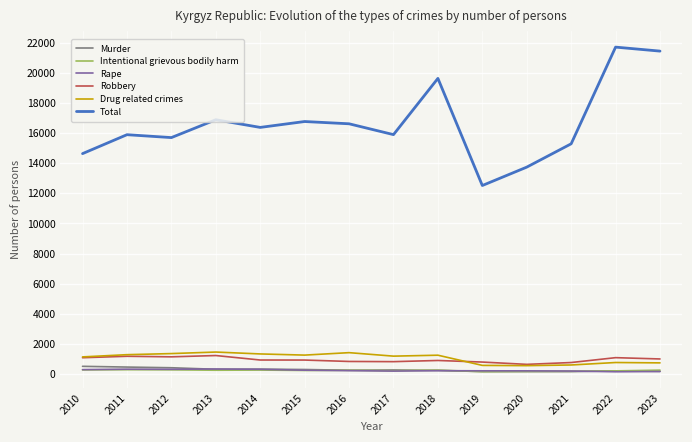

How many lines are shown in the chart?

6